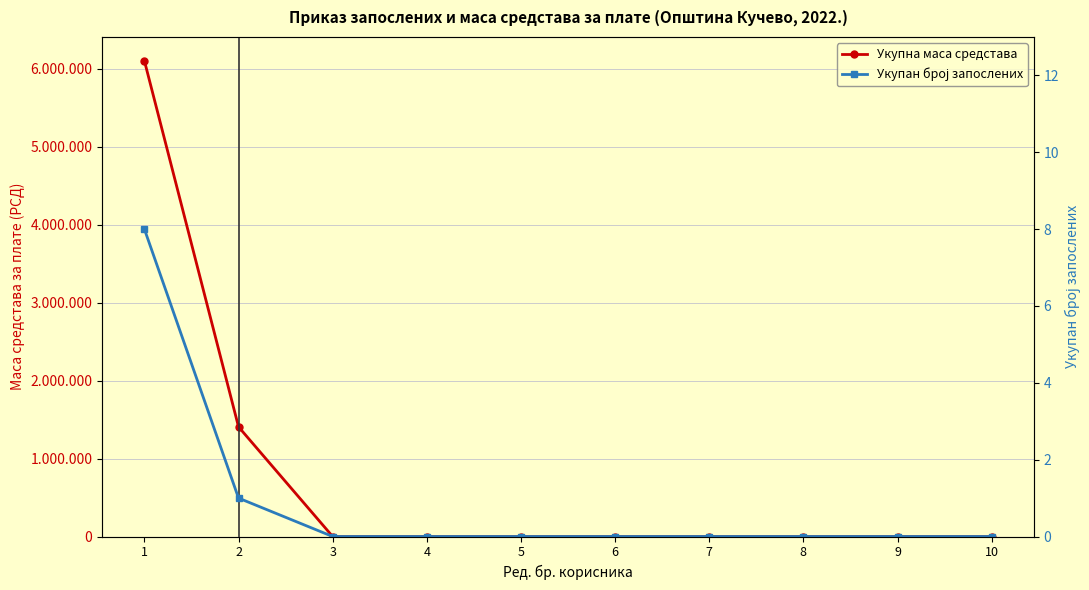

How many data points in Укупна маса средстава are above 0?

2